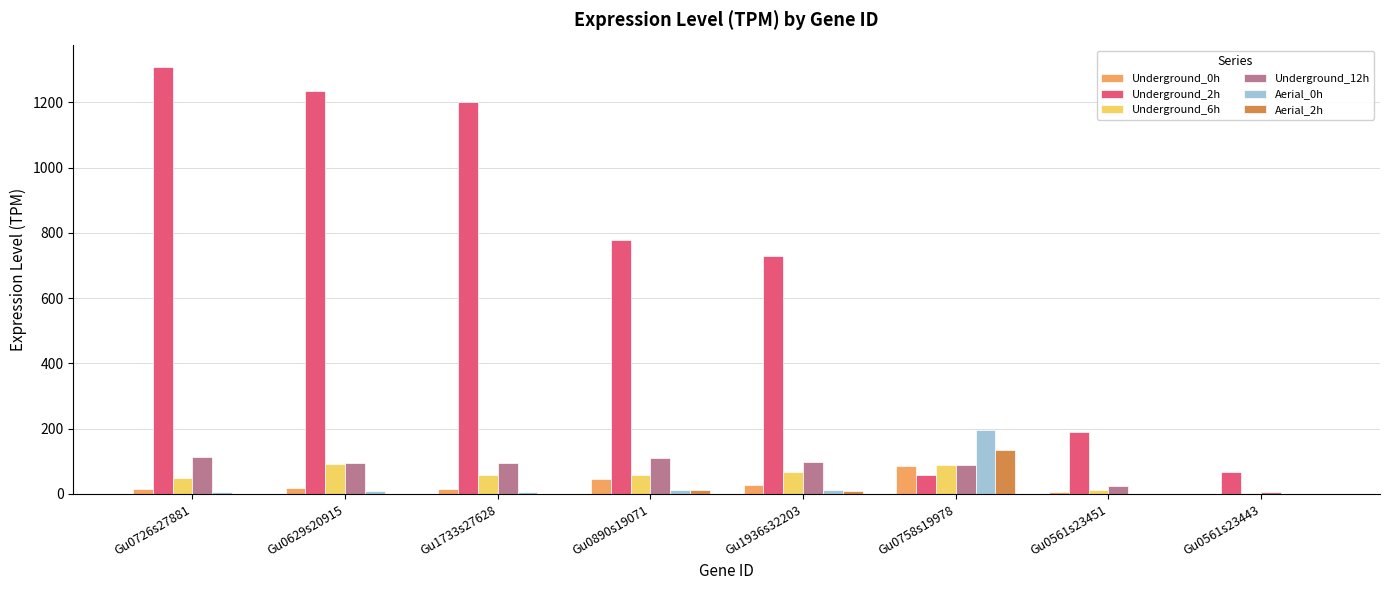

Is the value of Aerial_0h at Gu0890s19071 greater than the value of Underground_2h at Gu0629s20915?

No